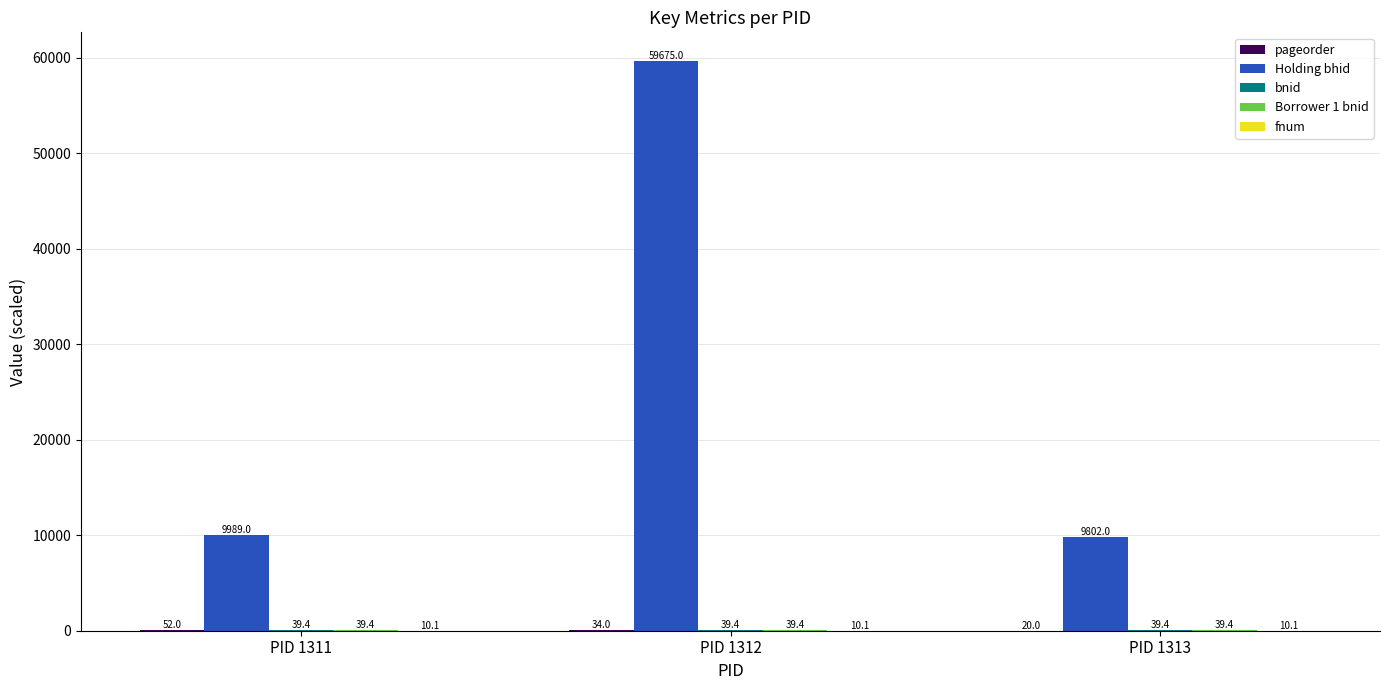

Which series has the widest spread of values?

Holding bhid